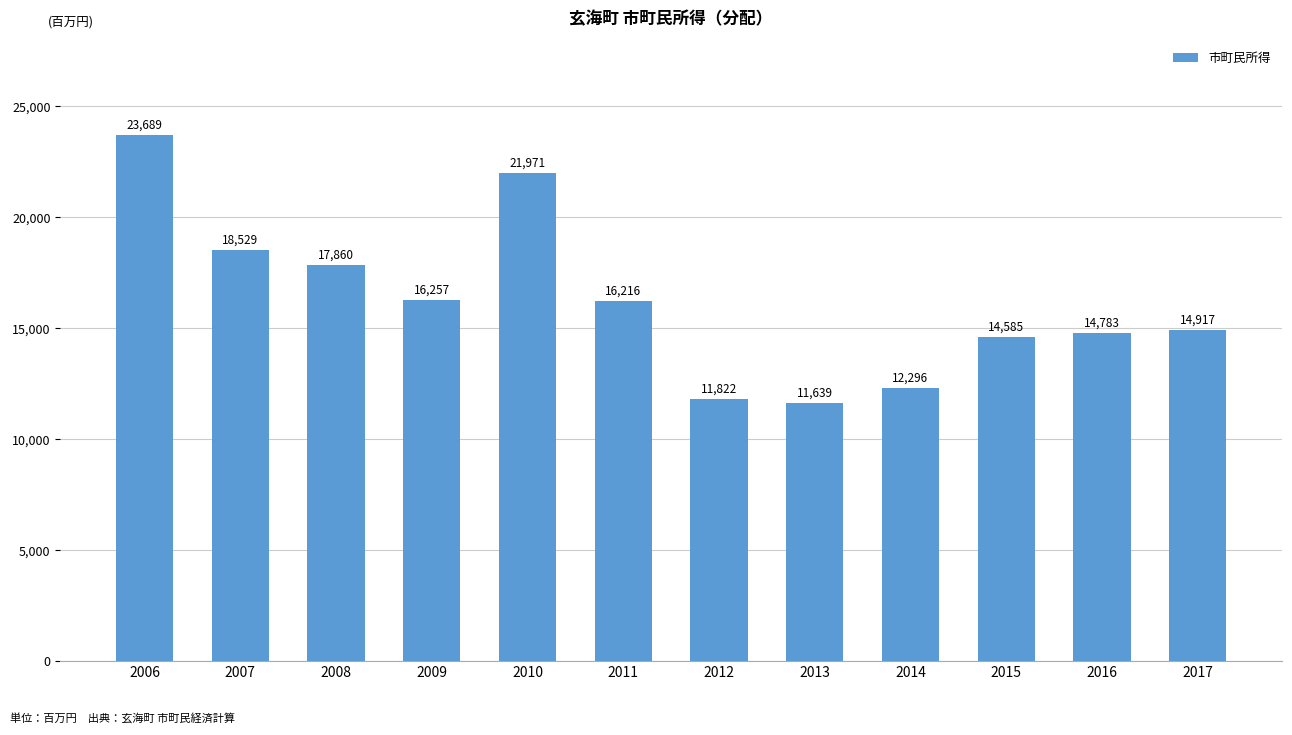

What is the change in value from 2010 to 2014?

-9675.2